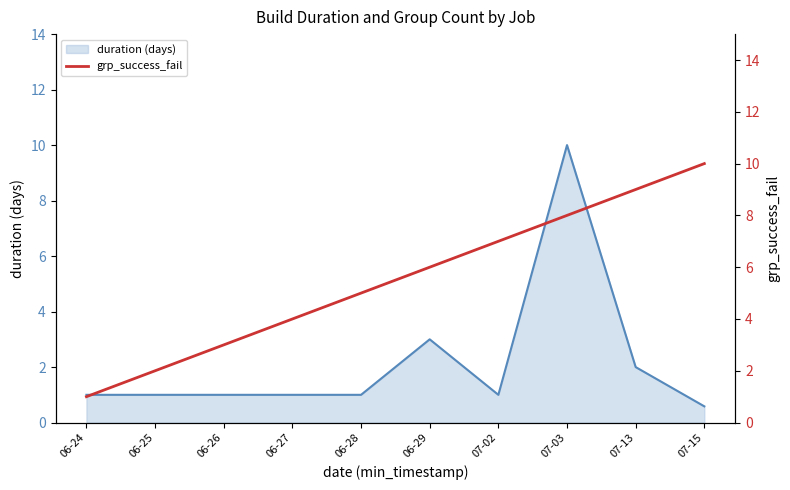

Is it true that grp_success_fail equals 1.4 at 06-26?

False